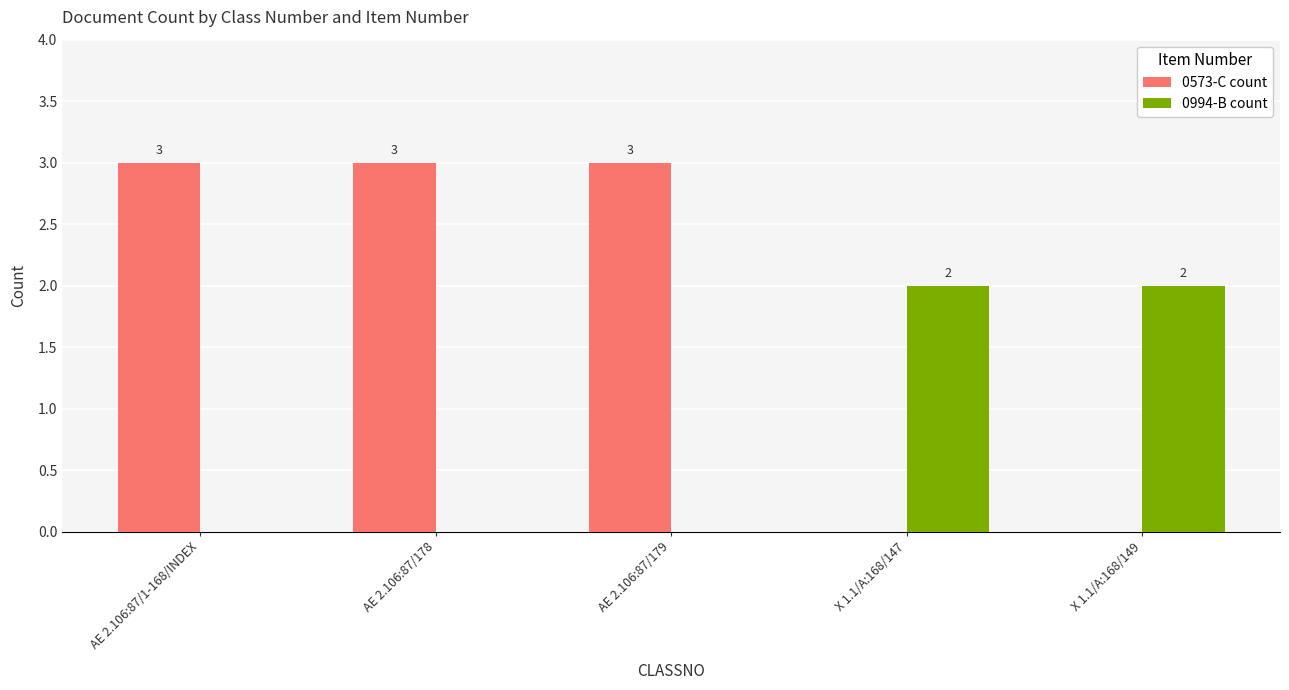

Is it true that 0994-B count equals -1 at AE 2.106:87/178?

False